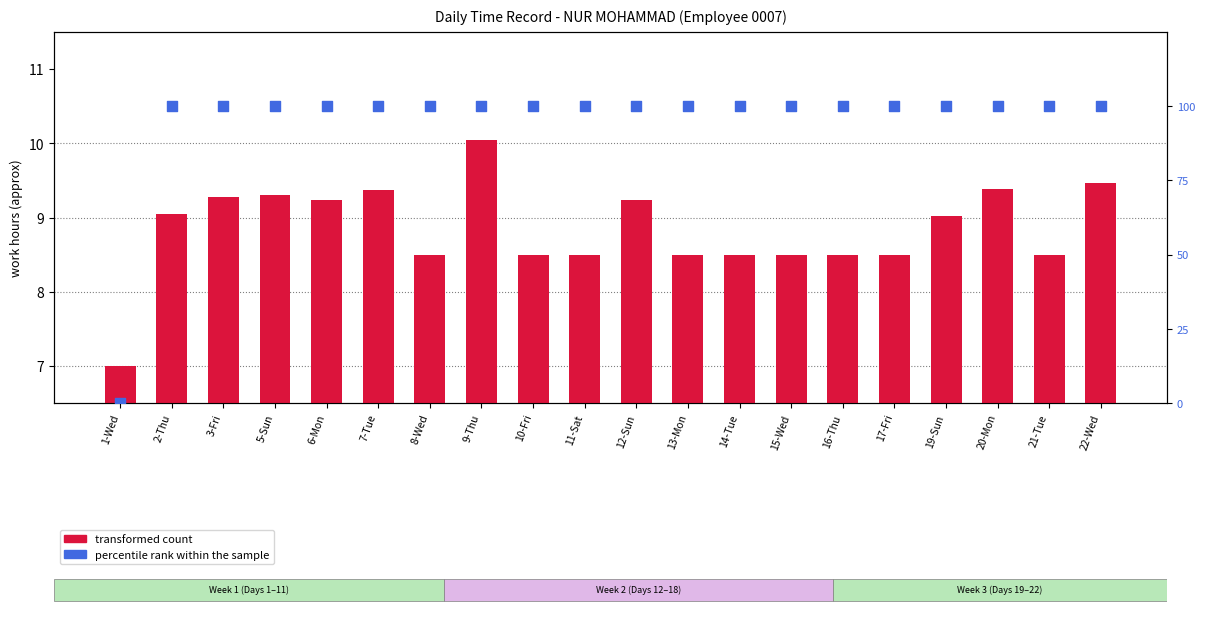

What is the total value across all series at 1-Wed?

7.0